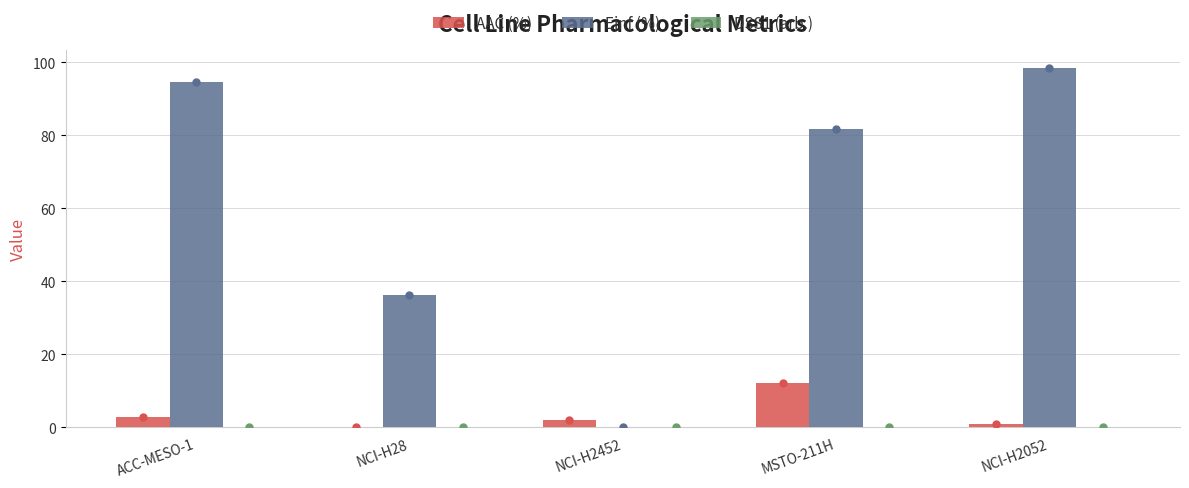

Between NCI-H28 and MSTO-211H, which series saw the biggest shift?

Einf (%)